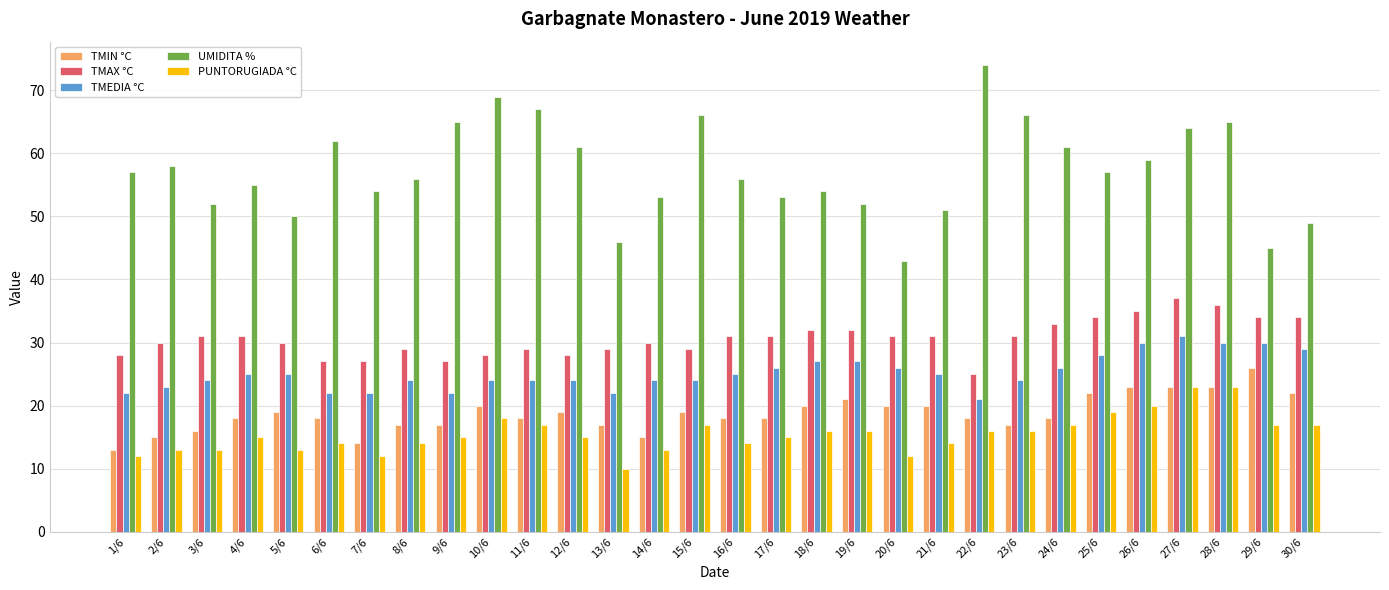

Reading right to left, transcribe all the data shown in this chart.

TMIN °C: 30/6=22	29/6=26	28/6=23	27/6=23	26/6=23	25/6=22	24/6=18	23/6=17	22/6=18	21/6=20	20/6=20	19/6=21	18/6=20	17/6=18	16/6=18	15/6=19	14/6=15	13/6=17	12/6=19	11/6=18	10/6=20	9/6=17	8/6=17	7/6=14	6/6=18	5/6=19	4/6=18	3/6=16	2/6=15	1/6=13
TMAX °C: 30/6=34	29/6=34	28/6=36	27/6=37	26/6=35	25/6=34	24/6=33	23/6=31	22/6=25	21/6=31	20/6=31	19/6=32	18/6=32	17/6=31	16/6=31	15/6=29	14/6=30	13/6=29	12/6=28	11/6=29	10/6=28	9/6=27	8/6=29	7/6=27	6/6=27	5/6=30	4/6=31	3/6=31	2/6=30	1/6=28
TMEDIA °C: 30/6=29	29/6=30	28/6=30	27/6=31	26/6=30	25/6=28	24/6=26	23/6=24	22/6=21	21/6=25	20/6=26	19/6=27	18/6=27	17/6=26	16/6=25	15/6=24	14/6=24	13/6=22	12/6=24	11/6=24	10/6=24	9/6=22	8/6=24	7/6=22	6/6=22	5/6=25	4/6=25	3/6=24	2/6=23	1/6=22
UMIDITA %: 30/6=49	29/6=45	28/6=65	27/6=64	26/6=59	25/6=57	24/6=61	23/6=66	22/6=74	21/6=51	20/6=43	19/6=52	18/6=54	17/6=53	16/6=56	15/6=66	14/6=53	13/6=46	12/6=61	11/6=67	10/6=69	9/6=65	8/6=56	7/6=54	6/6=62	5/6=50	4/6=55	3/6=52	2/6=58	1/6=57
PUNTORUGIADA °C: 30/6=17	29/6=17	28/6=23	27/6=23	26/6=20	25/6=19	24/6=17	23/6=16	22/6=16	21/6=14	20/6=12	19/6=16	18/6=16	17/6=15	16/6=14	15/6=17	14/6=13	13/6=10	12/6=15	11/6=17	10/6=18	9/6=15	8/6=14	7/6=12	6/6=14	5/6=13	4/6=15	3/6=13	2/6=13	1/6=12